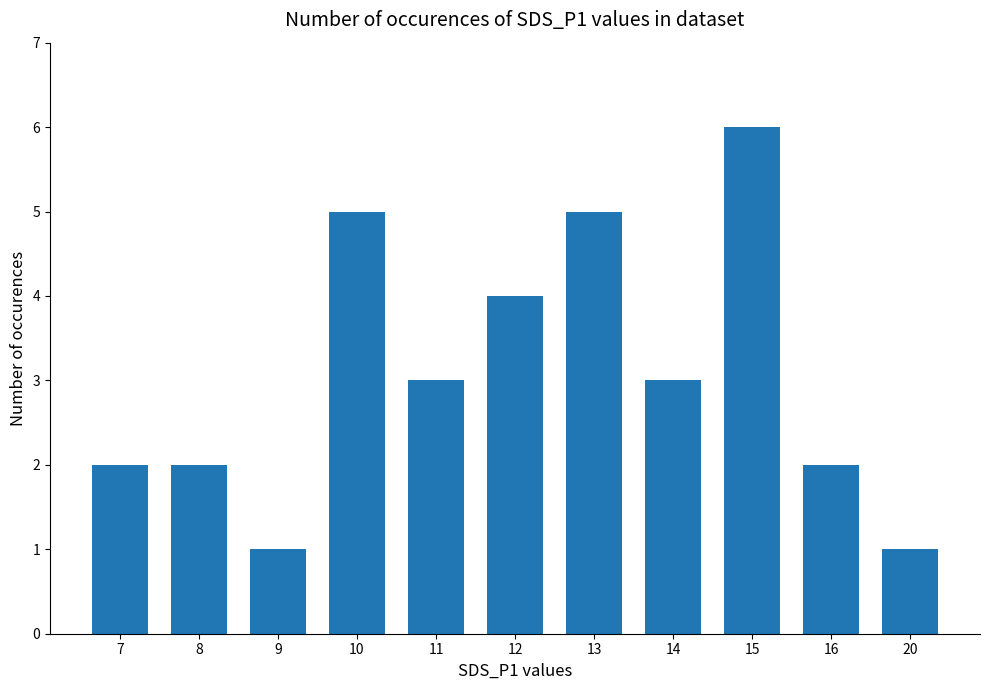

Reading left to right, list all the values displayed in this chart.

2	2	1	5	3	4	5	3	6	2	1